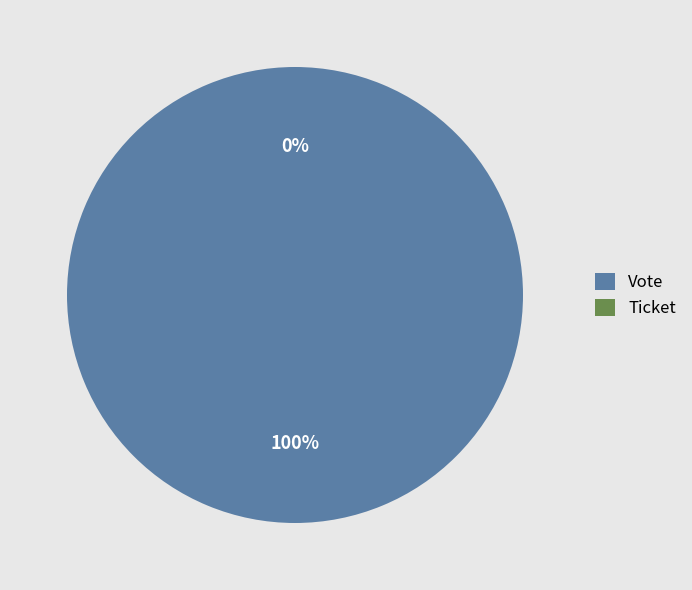

Is it true that Vote is 100% of the pie?

True